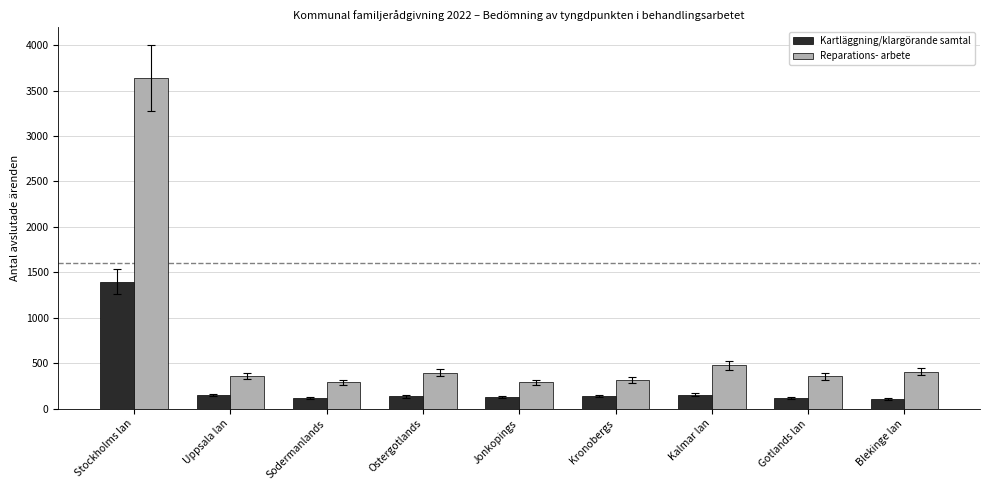

Between Kalmar lan and Gotlands lan, which series saw the biggest shift?

Reparations- arbete